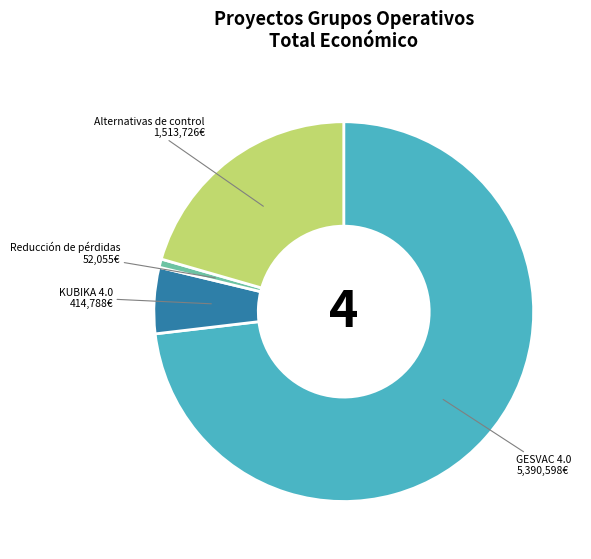

Is there a majority slice in this chart?

Yes